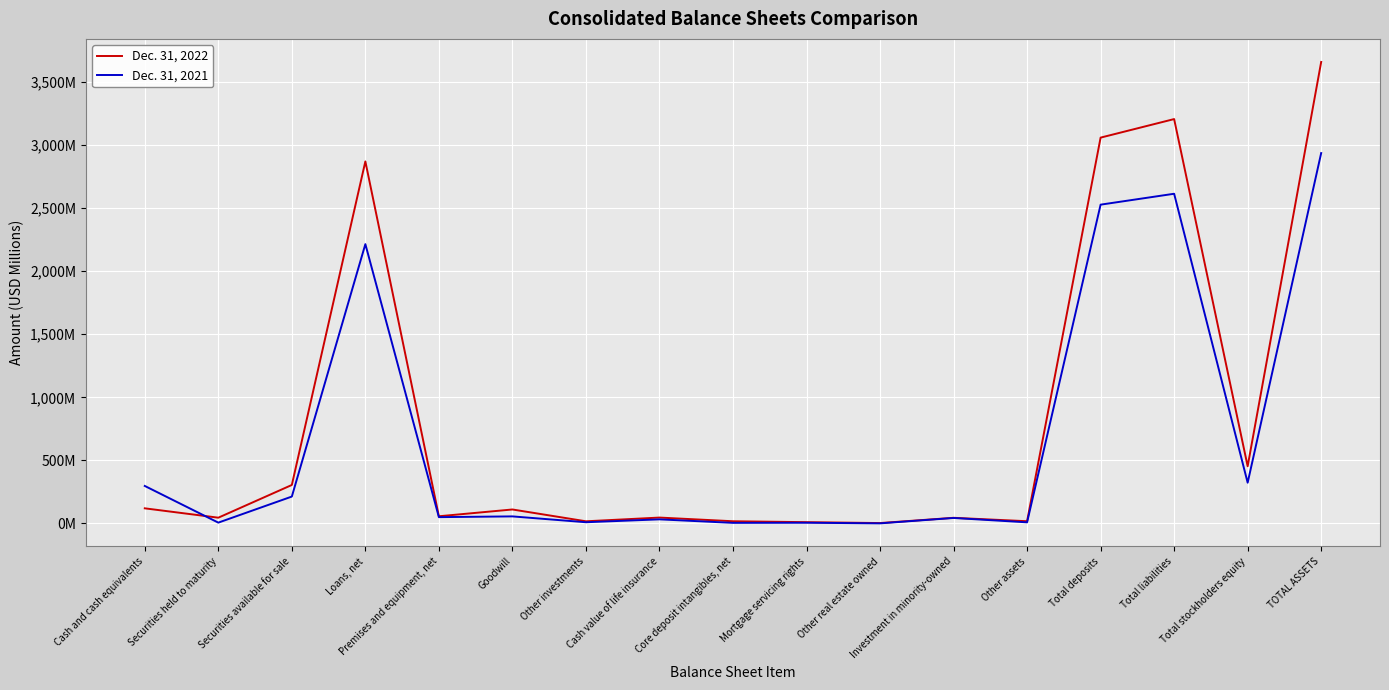

What is the lowest value of the Dec. 31, 2021 series?

0.1